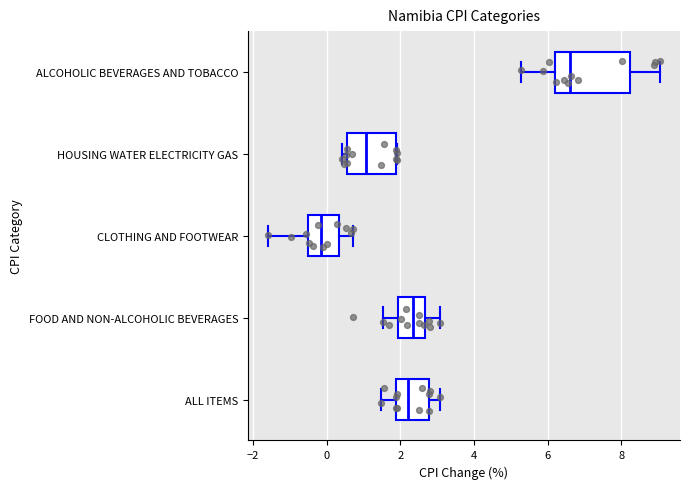

Where does the left whisker of the box for ALL ITEMS end on the x-axis? The values are not printed on the chart, so give them approximately, as read against the axis.

1.4